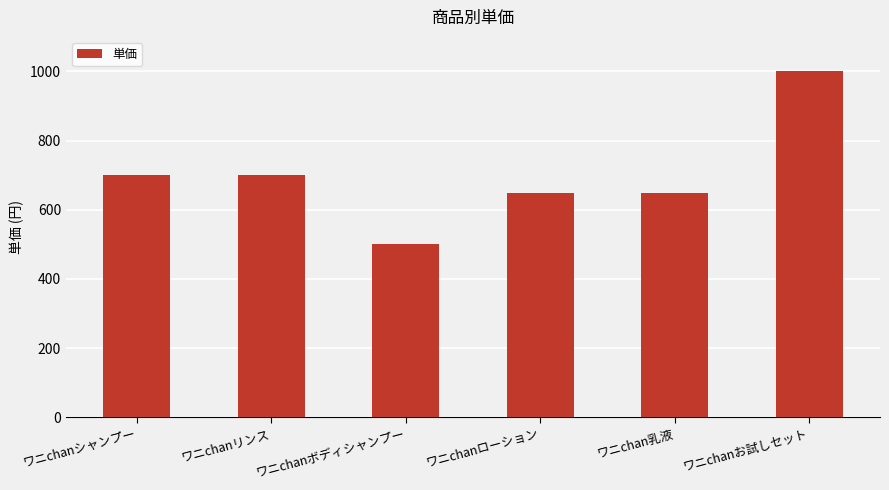

Count the values in the range 650 to 700.

4